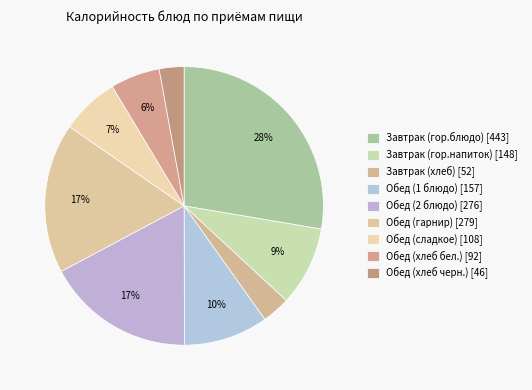

Count the number of slices in the pie.

9